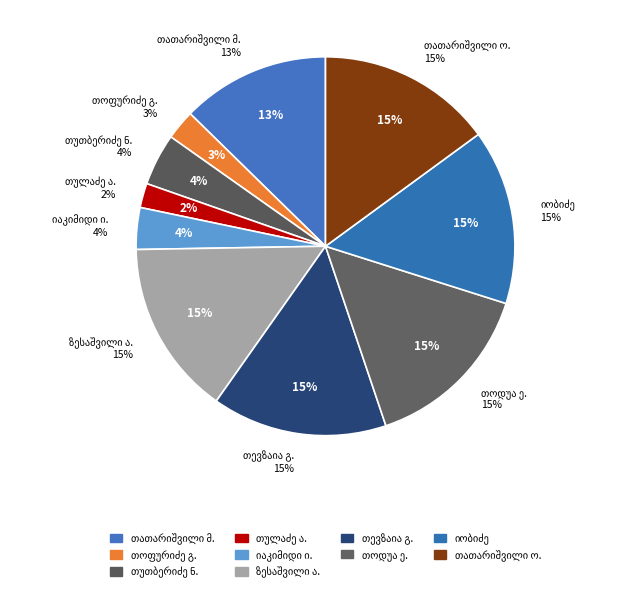

What percentage is the აკაკი ტარიელის (ტოტი) ძე ზესაშვილი slice, to the nearest percent?

15%